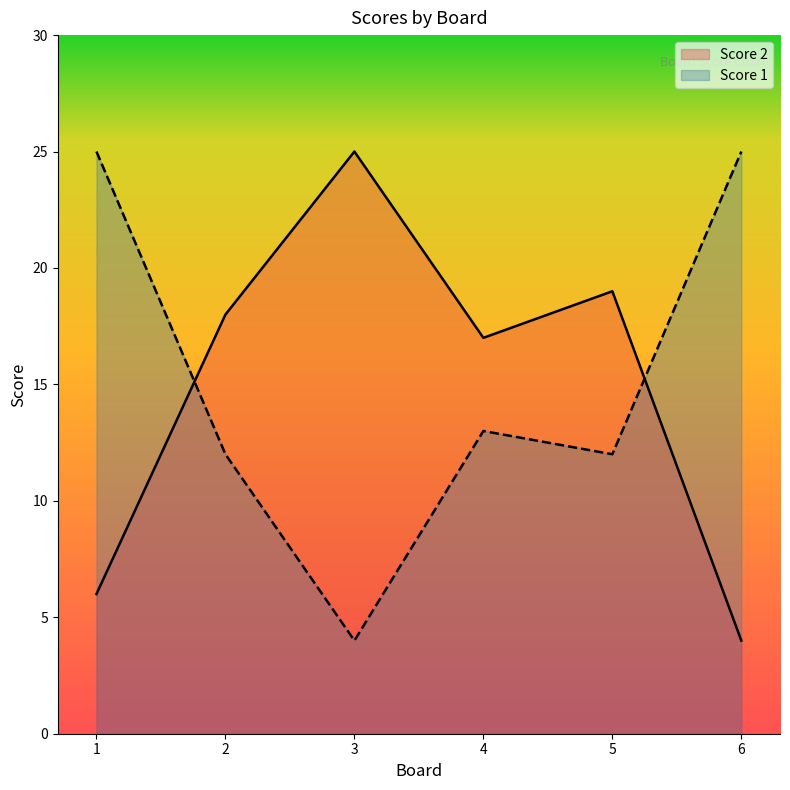

True or false: Score 2 has more than 0 interior local peaks.

True